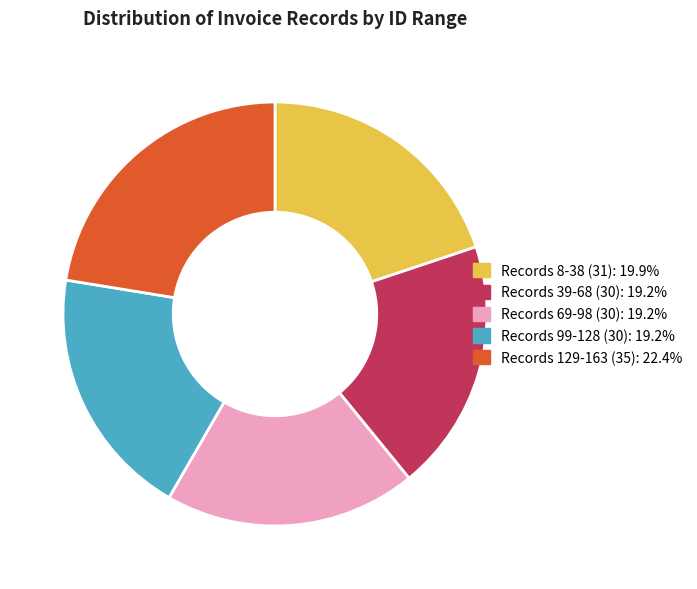

Does any single category account for the majority?

No